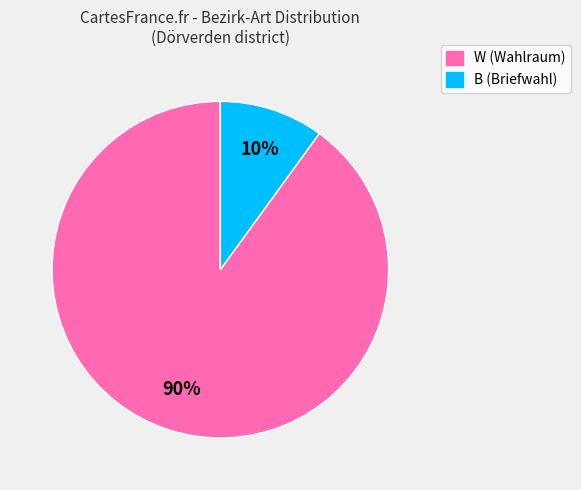

Which has a higher value, B (Briefwahl) or W (Wahlraum)?

W (Wahlraum)